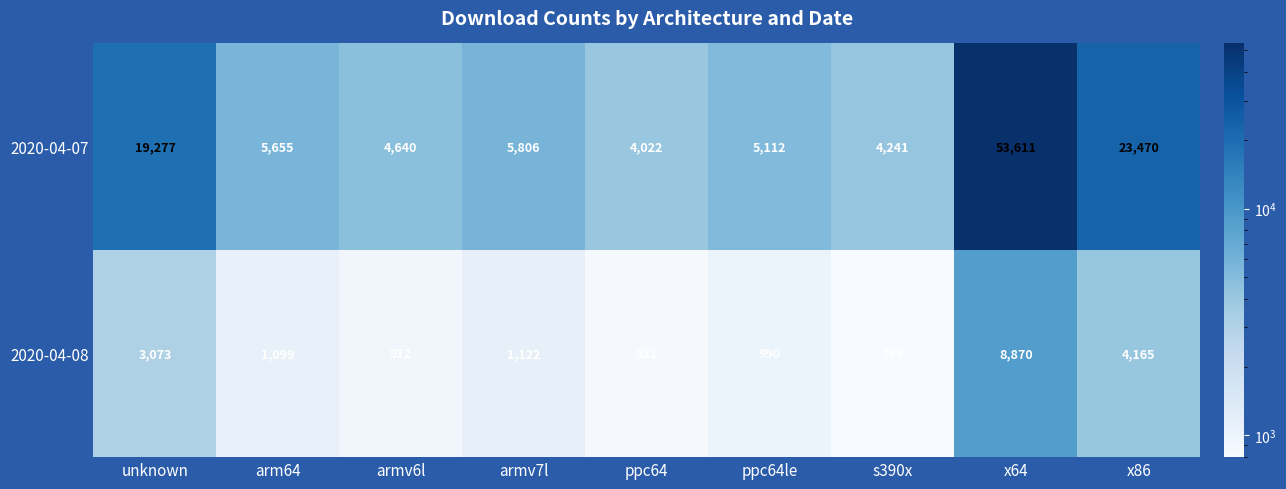

How many series are shown in this chart?

2